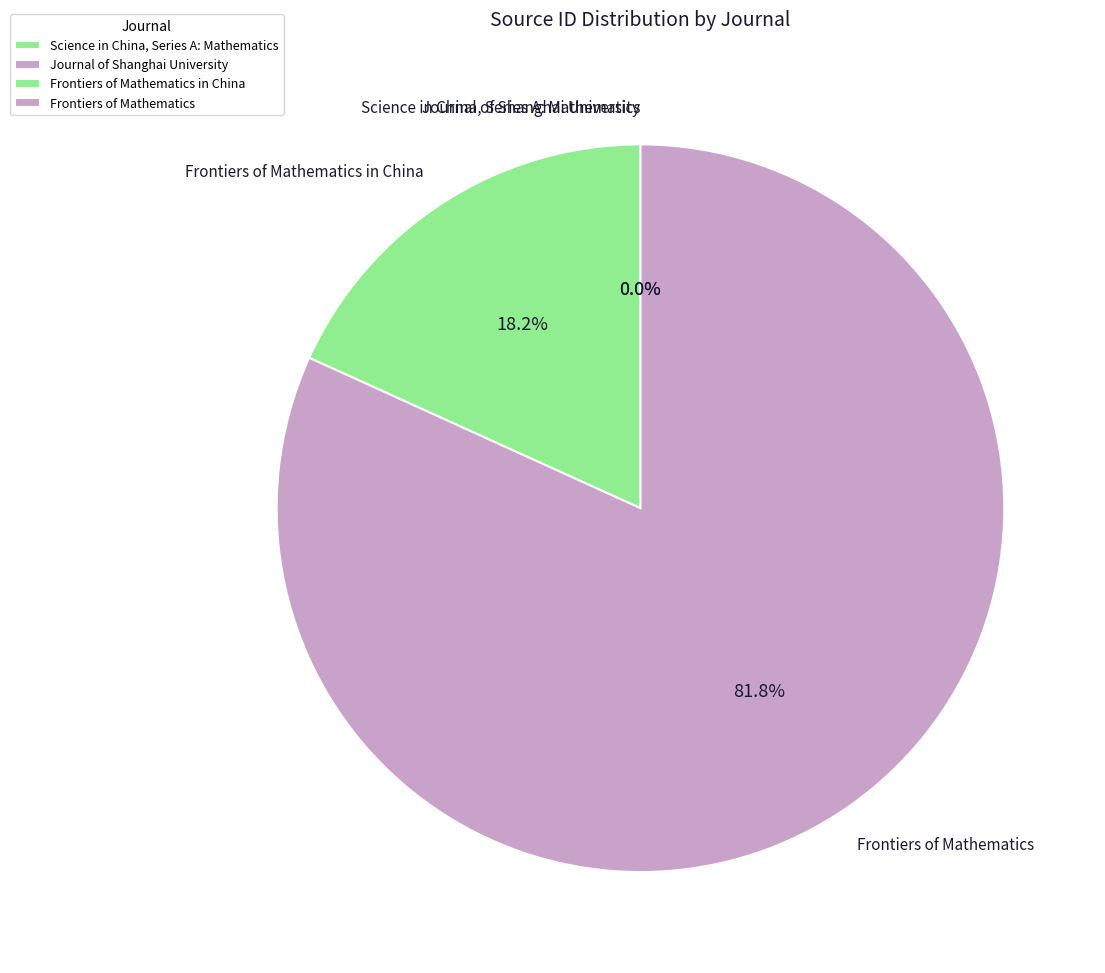

How much of the chart is everything except Frontiers of Mathematics?

18.2%